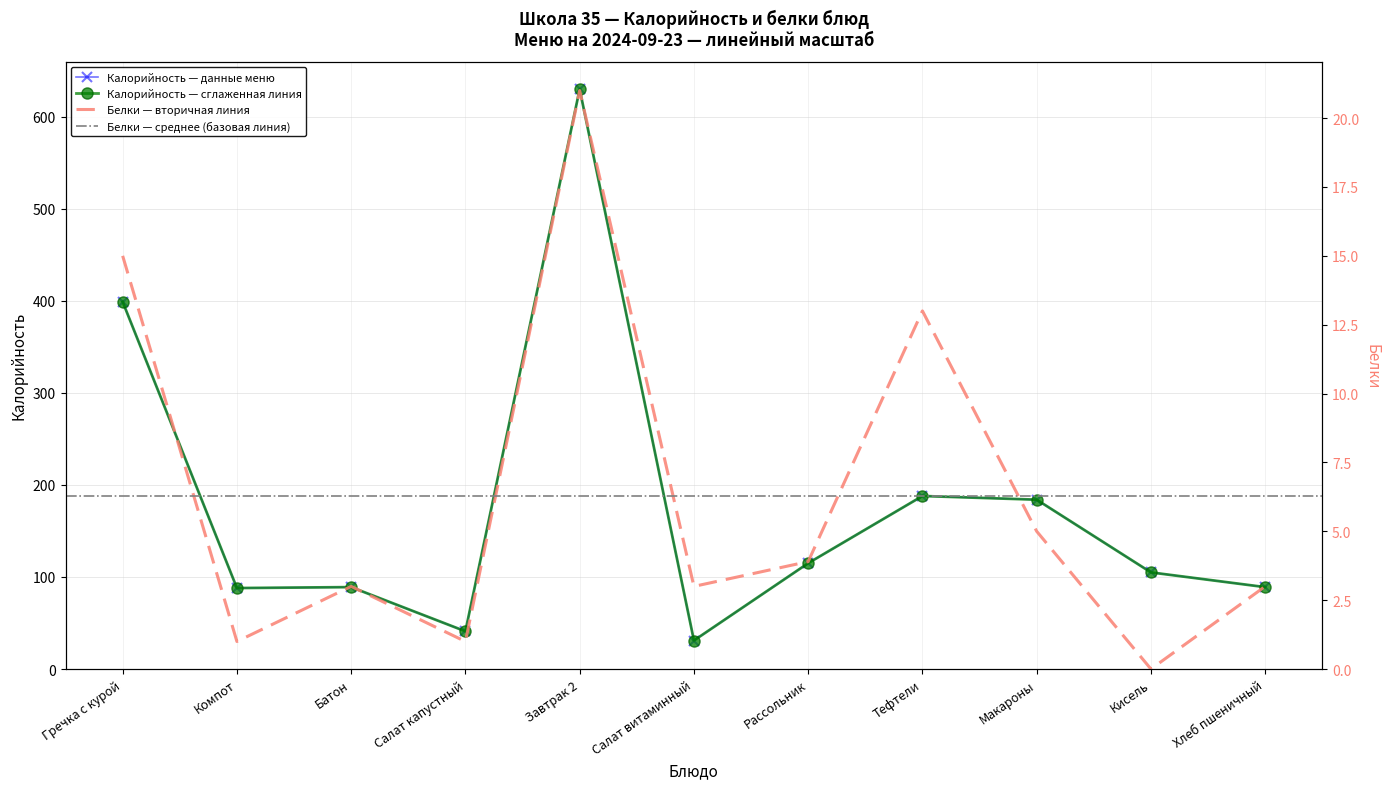

In Калорийность, how many points are higher than both neighbors (excluding endpoints)?

3